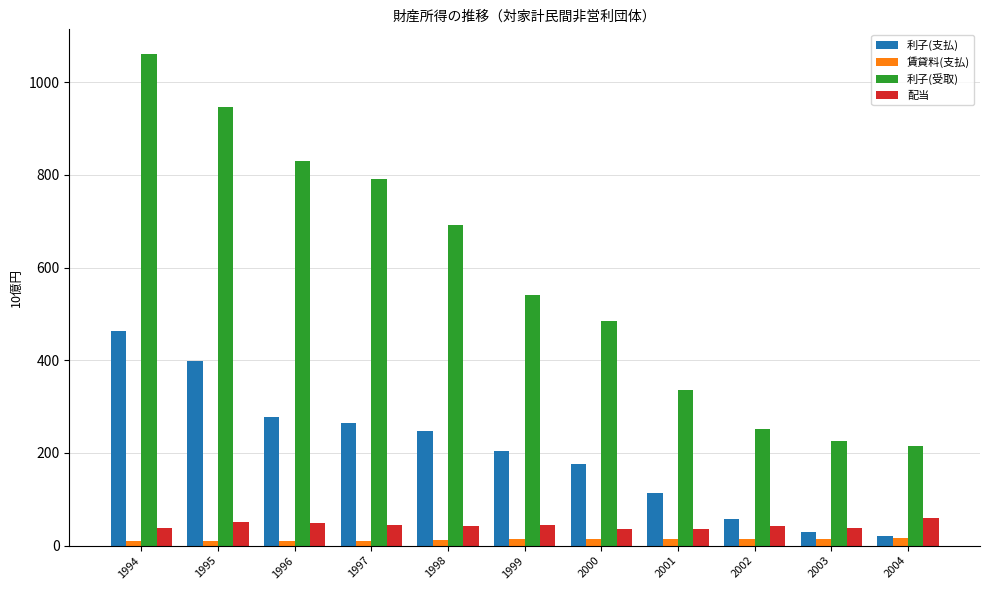

Which label corresponds to the largest value in the chart?

1994